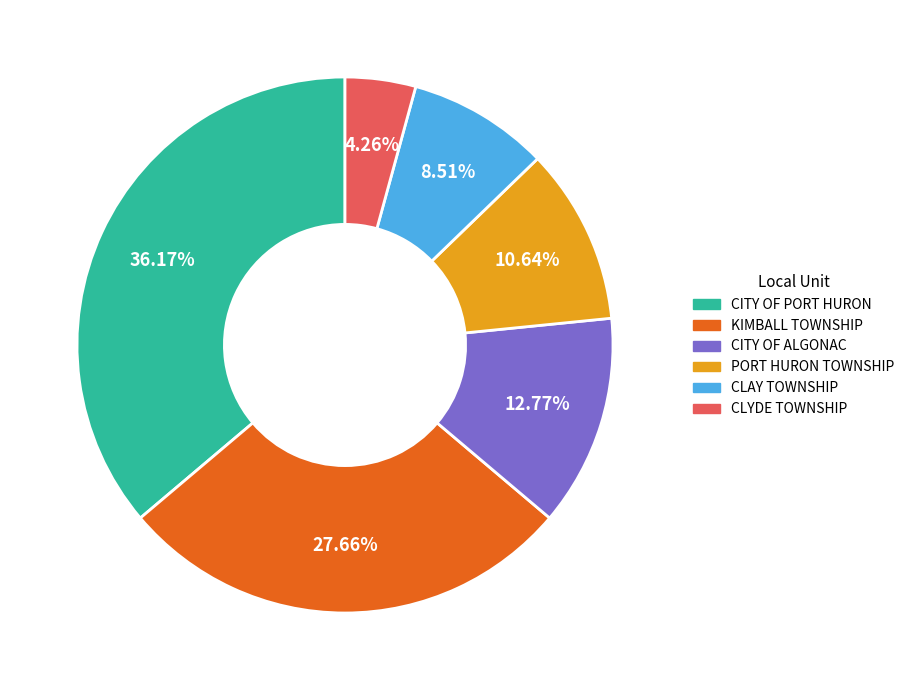

Which category has the biggest portion of the pie?

CITY OF PORT HURON